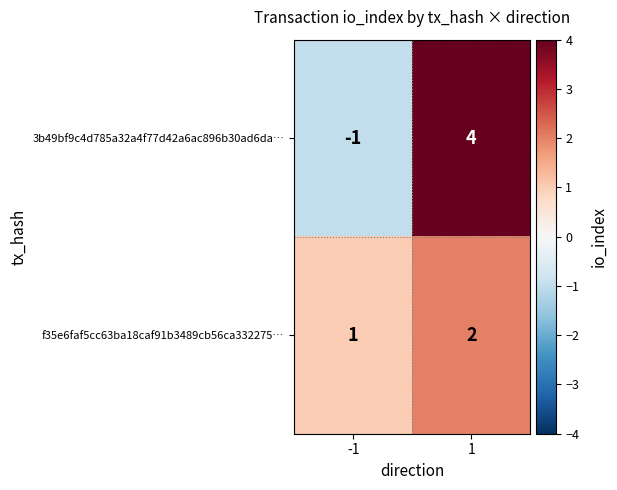

Reading right to left, list all the values displayed in this chart.

3b49bf9c4d785a32a4f77d42a6ac896b30ad6da…: 1=4	-1=-1
f35e6faf5cc63ba18caf91b3489cb56ca332275…: 1=2	-1=1